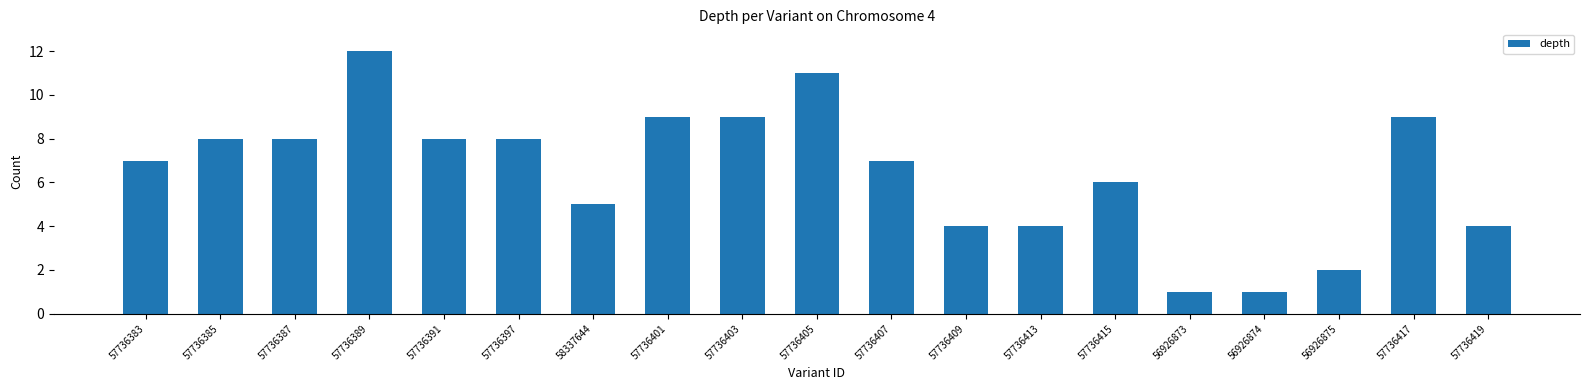

The value at 57736385 is 2. True or false?

False